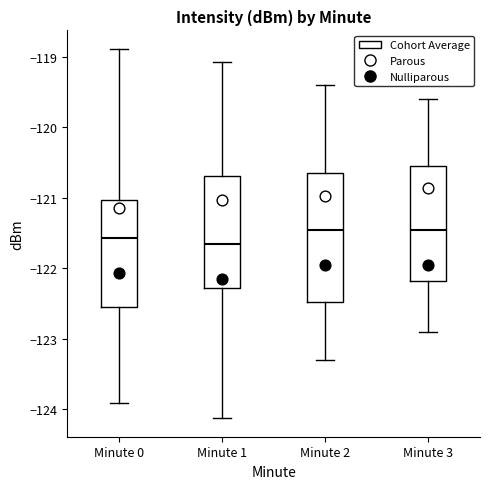

Reading left to right, transcribe this box plot: for each box, give where its median line is, the range the box spans, and where its two whiskers end, as read against the y-axis. The values are not printed on the chart, so give them approximately, as read against the axis.

Minute 0: median -121.6, box -122.5 to -121.0, whiskers -123.9 to -118.9
Minute 1: median -121.6, box -122.3 to -120.7, whiskers -124.1 to -119.1
Minute 2: median -121.4, box -122.5 to -120.6, whiskers -123.3 to -119.4
Minute 3: median -121.4, box -122.2 to -120.5, whiskers -122.9 to -119.6